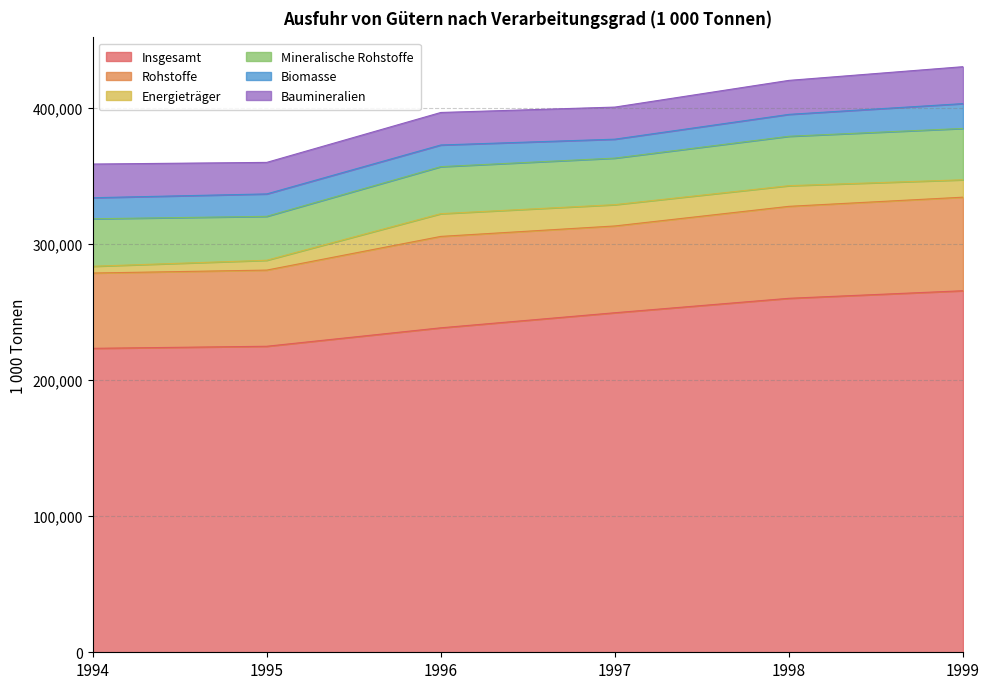

The value of Baumineralien at 1998 is 24956.4. True or false?

True